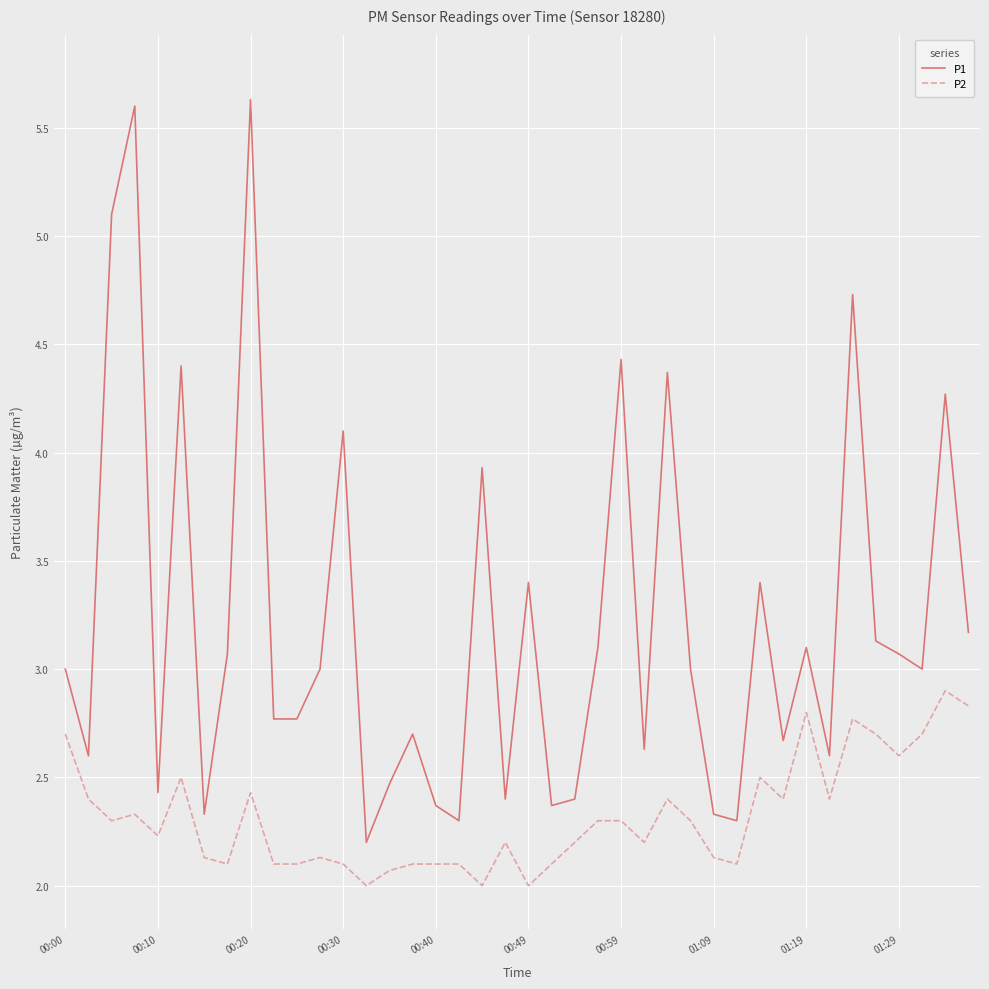

Reading left to right, extract all data points from this chart.

P1: 3.0	2.6	5.1	5.6	2.4	4.4	2.3	3.1	5.6	2.8	2.8	3.0	4.1	2.2	2.5	2.7	2.4	2.3	3.9	2.4	3.4	2.4	2.4	3.1	4.4	2.6	4.4	3.0	2.3	2.3	3.4	2.7	3.1	2.6	4.7	3.1	3.1	3.0	4.3	3.2
P2: 2.7	2.4	2.3	2.3	2.2	2.5	2.1	2.1	2.4	2.1	2.1	2.1	2.1	2.0	2.1	2.1	2.1	2.1	2.0	2.2	2.0	2.1	2.2	2.3	2.3	2.2	2.4	2.3	2.1	2.1	2.5	2.4	2.8	2.4	2.8	2.7	2.6	2.7	2.9	2.8